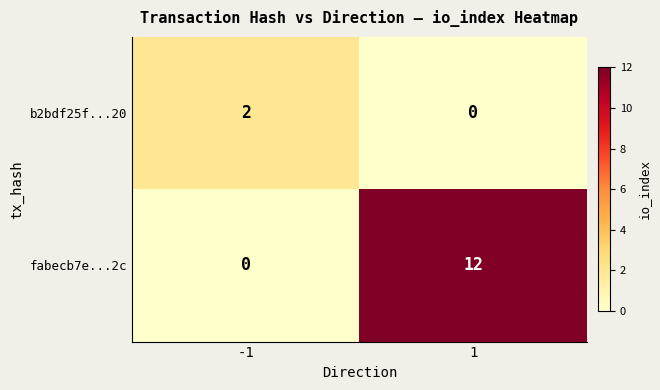

Read the fabecb7e...2c value at 1.

12